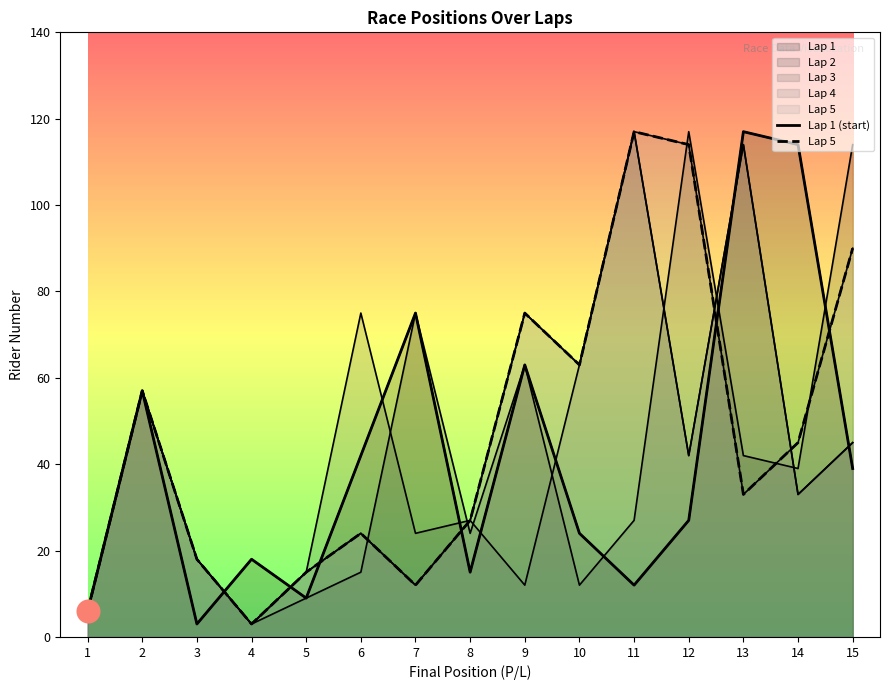

Which series has the largest total across all categories?

Lap 5